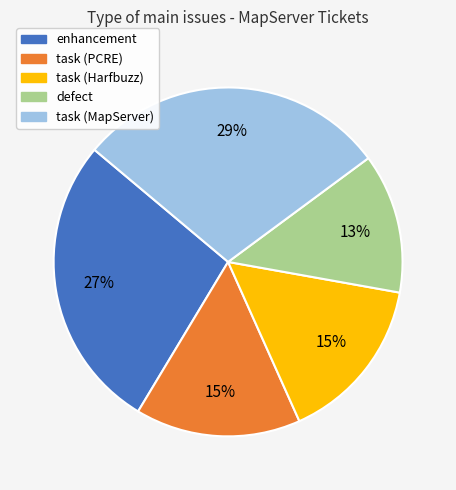

How many segments does this pie chart have?

5